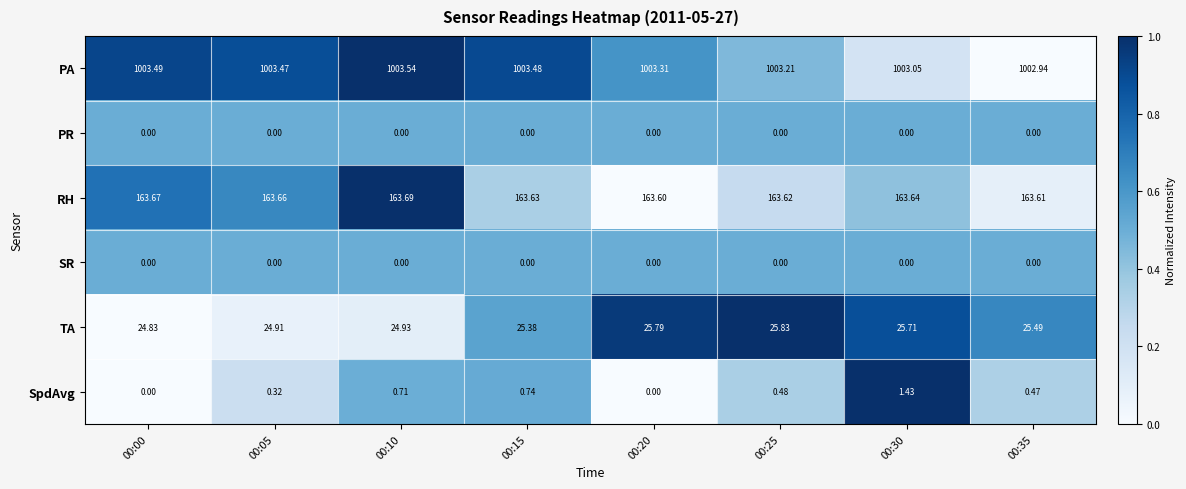

Which series has the largest total across all categories?

PA